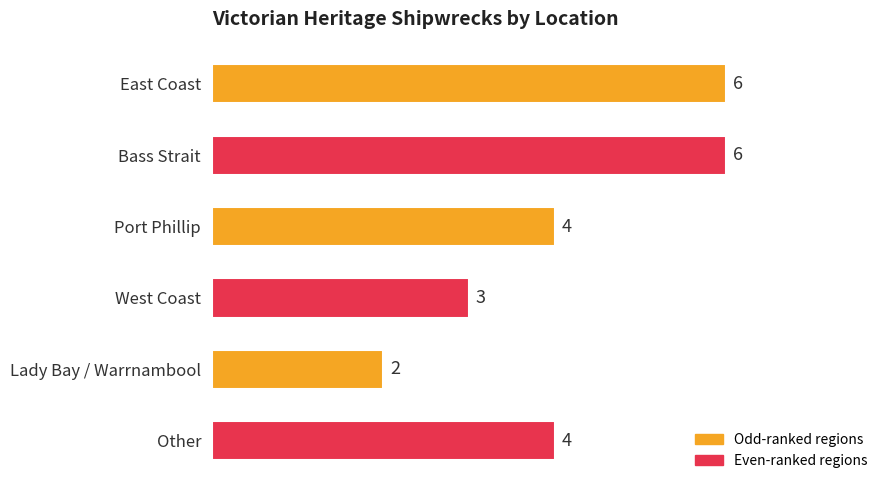

How many bars are there in total?

6